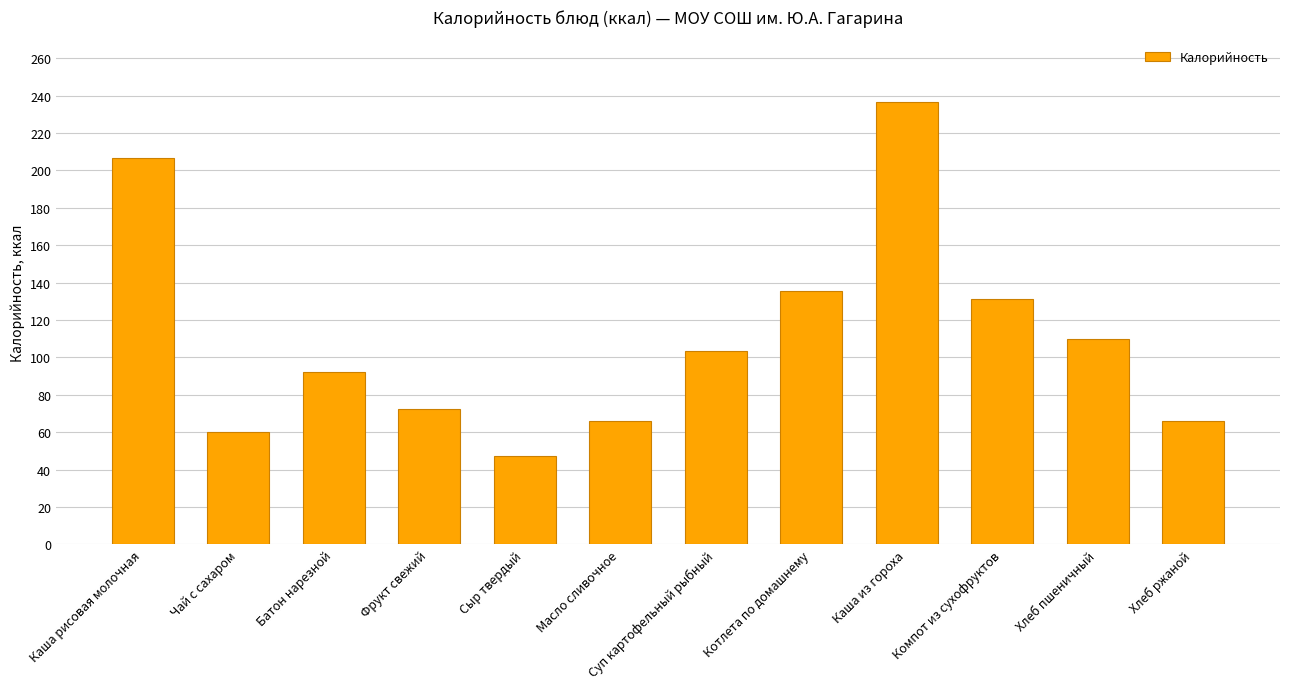

What is the value of the 4th bar from the left?

72.3